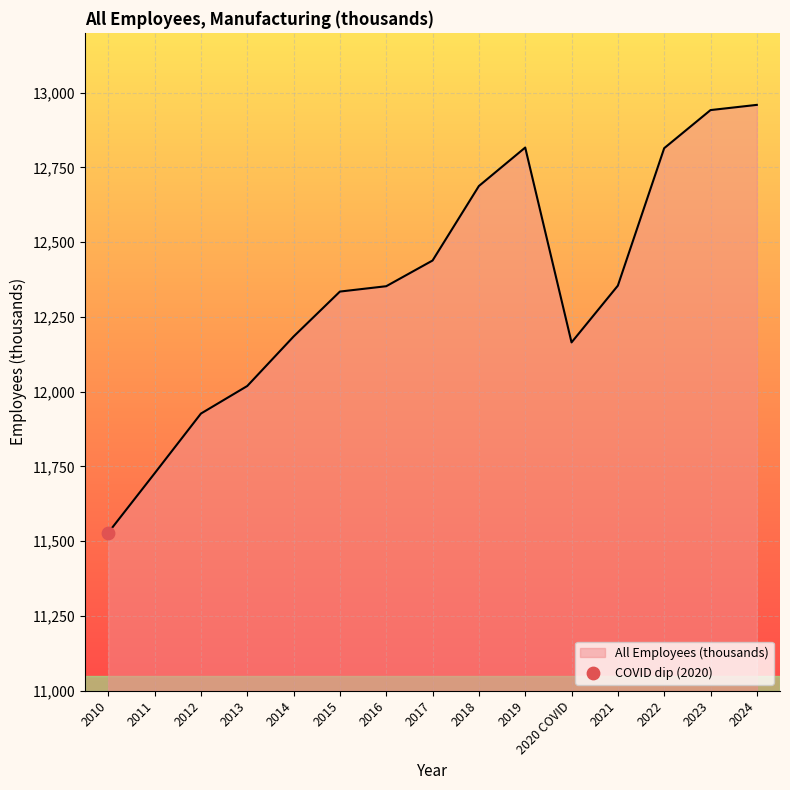

What is the ratio of the value at 2015 to the value at 2014?

1.0